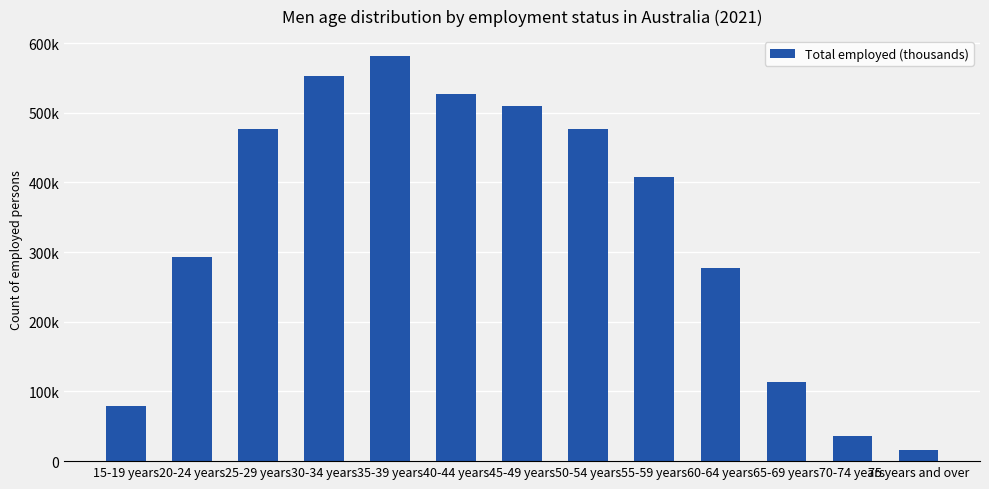

Are the bars horizontal?

No